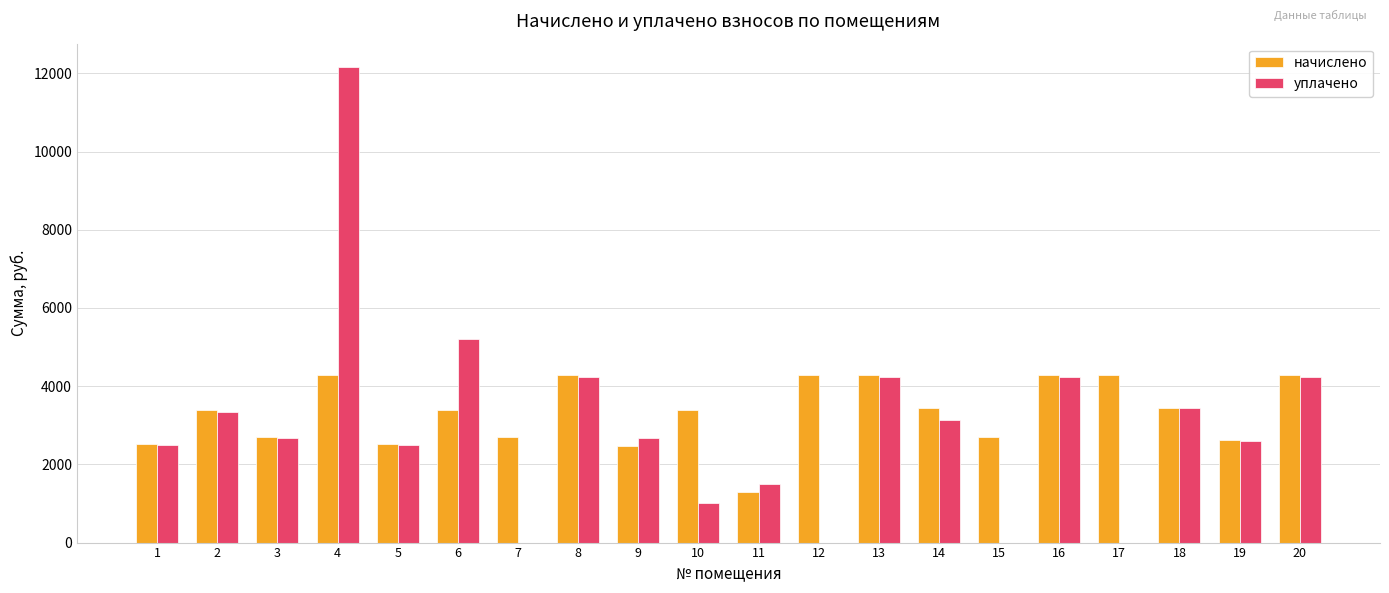

What is the maximum value for начислено?

4283.8